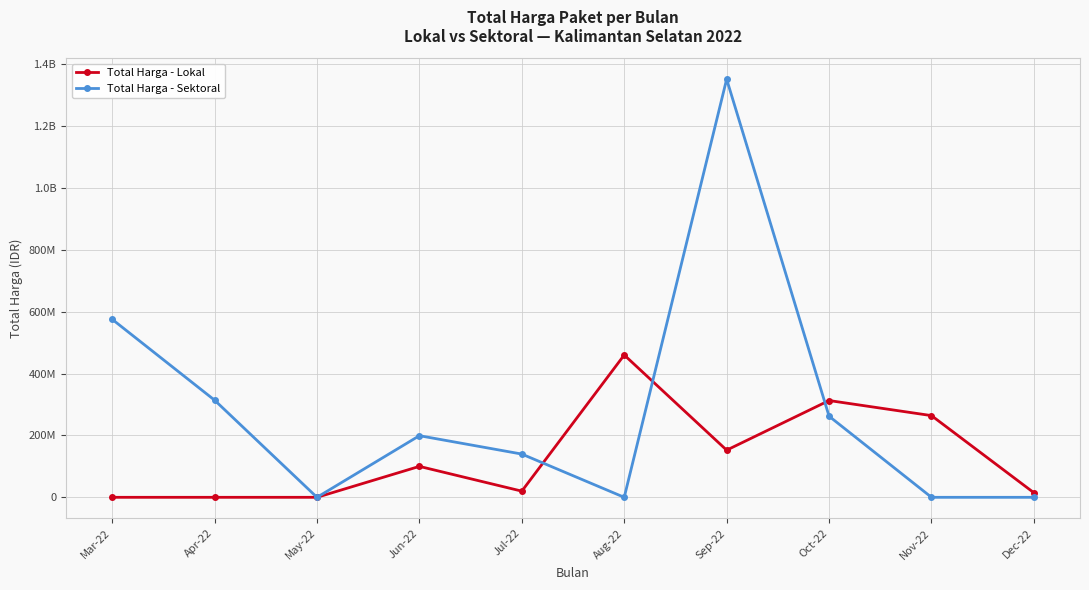

Which series has the widest spread of values?

Total Harga - Sektoral